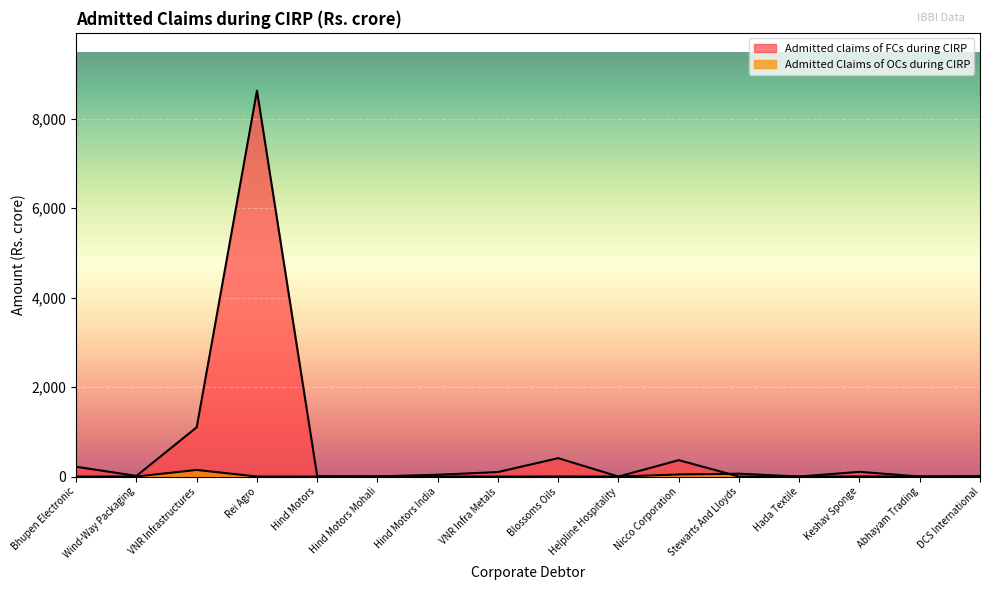

Rank the series at Hind Motors from lowest to highest value.

Admitted Claims of OCs during CIRP, Admitted claims of FCs during CIRP